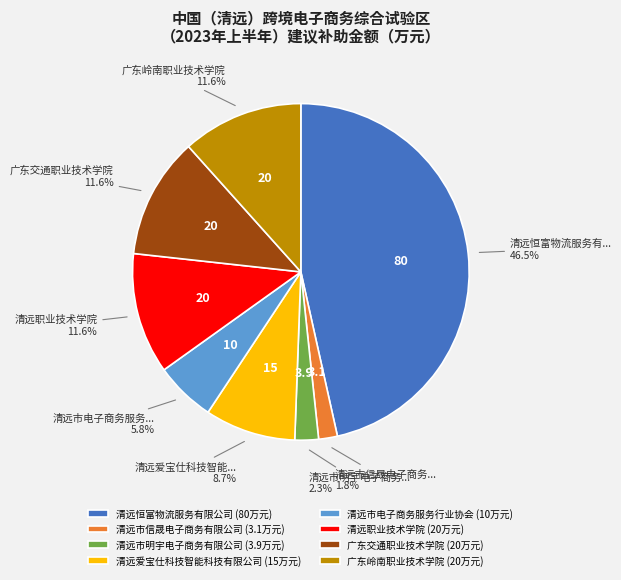

What is the ratio of the value at 清远市明宇电子商务有限公司 (3.9万元) to the value at 清远市电子商务服务行业协会 (10万元)?

0.4